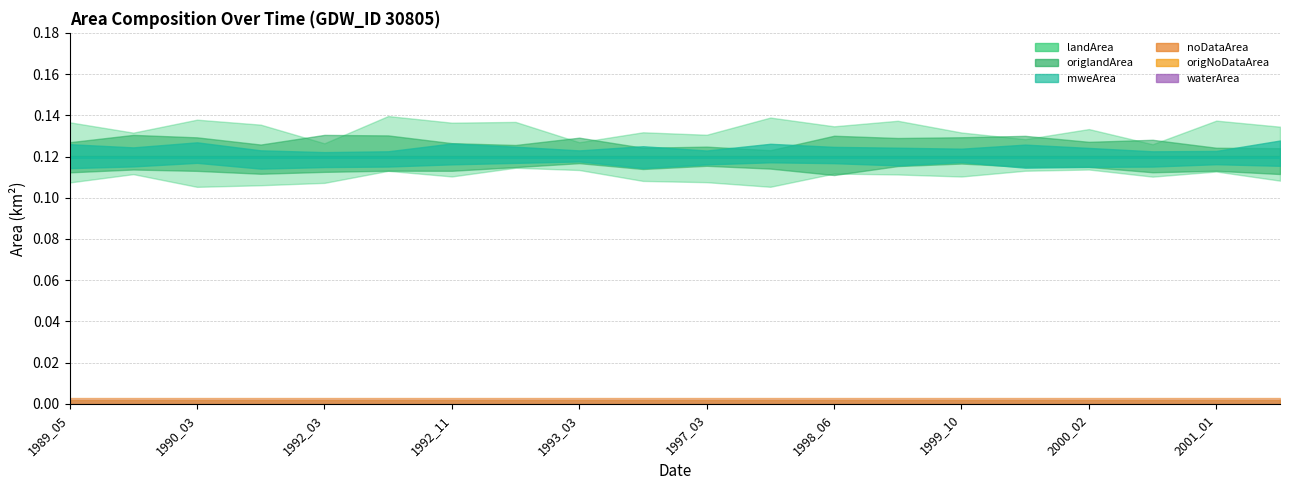

How many lines are shown in the chart?

6